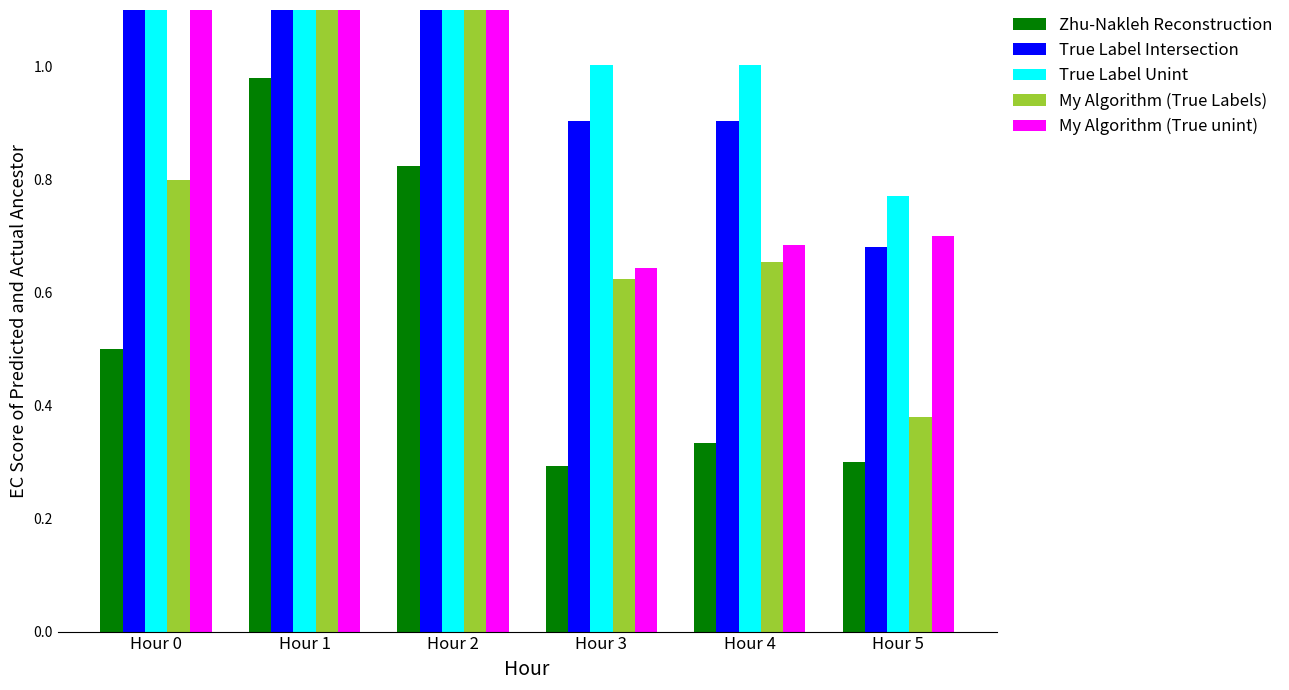

At which label is True Label Unint closest to 1?

Hour 3